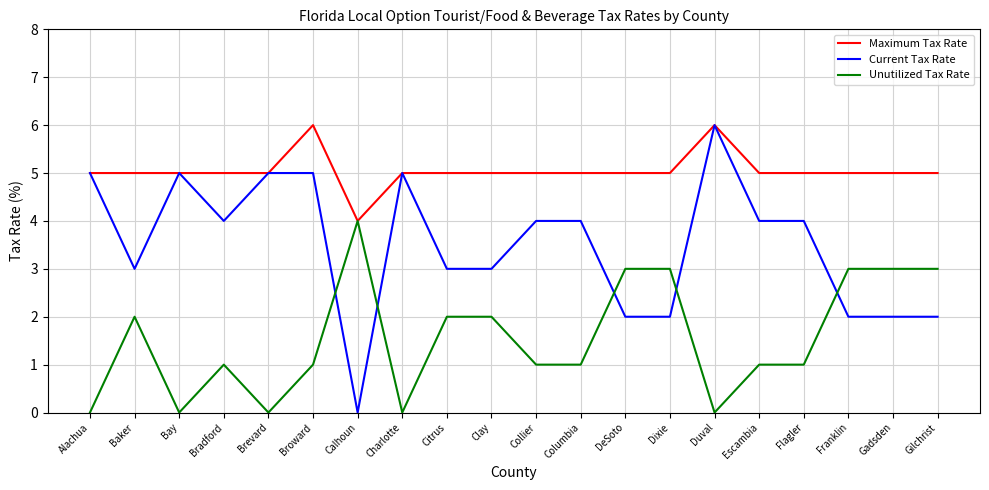

How many intersections are there between Unutilized Tax Rate and Current Tax Rate?

5